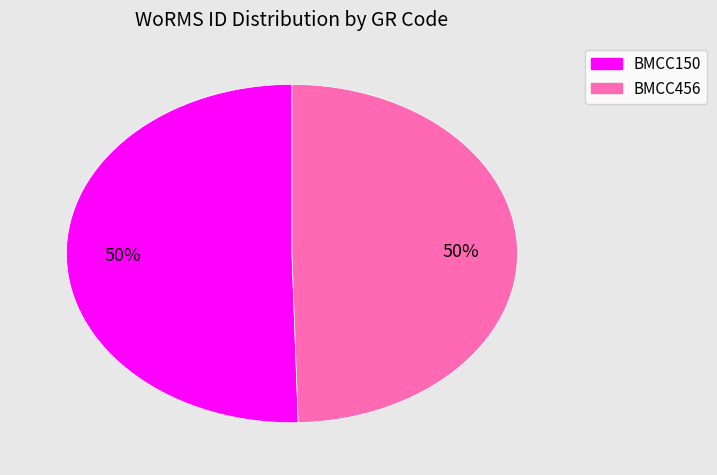

How many slices are in this pie chart?

2